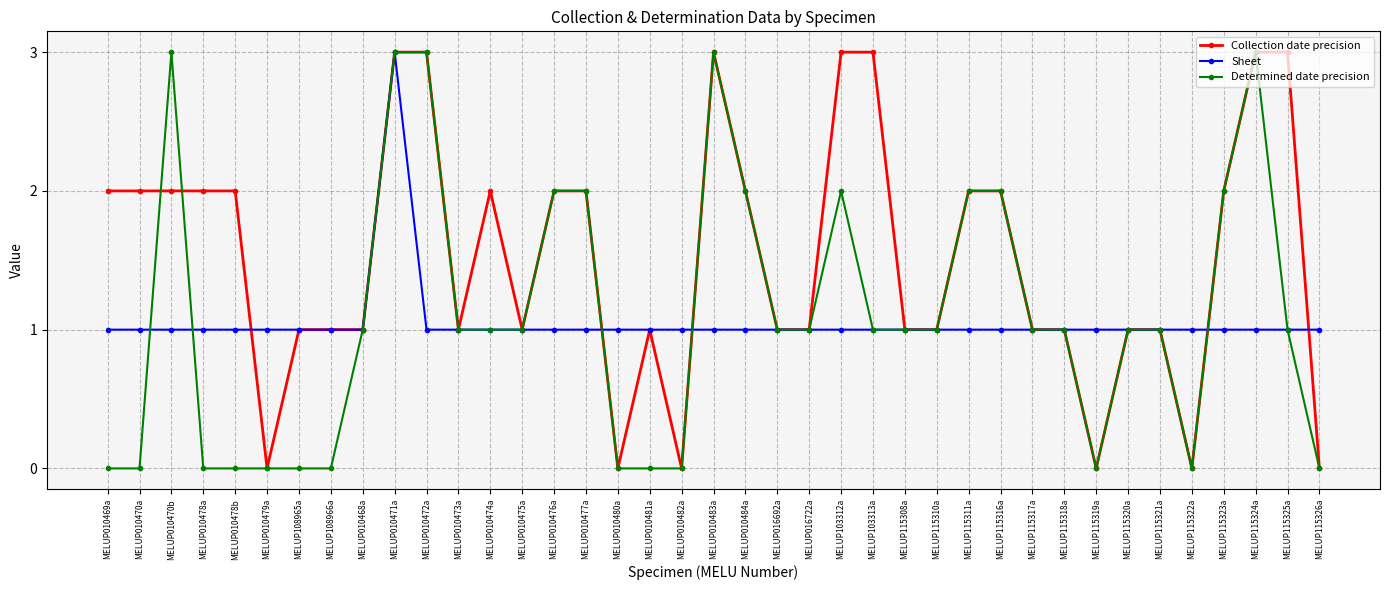

True or false: Sheet has more than 0 interior local peaks.

True